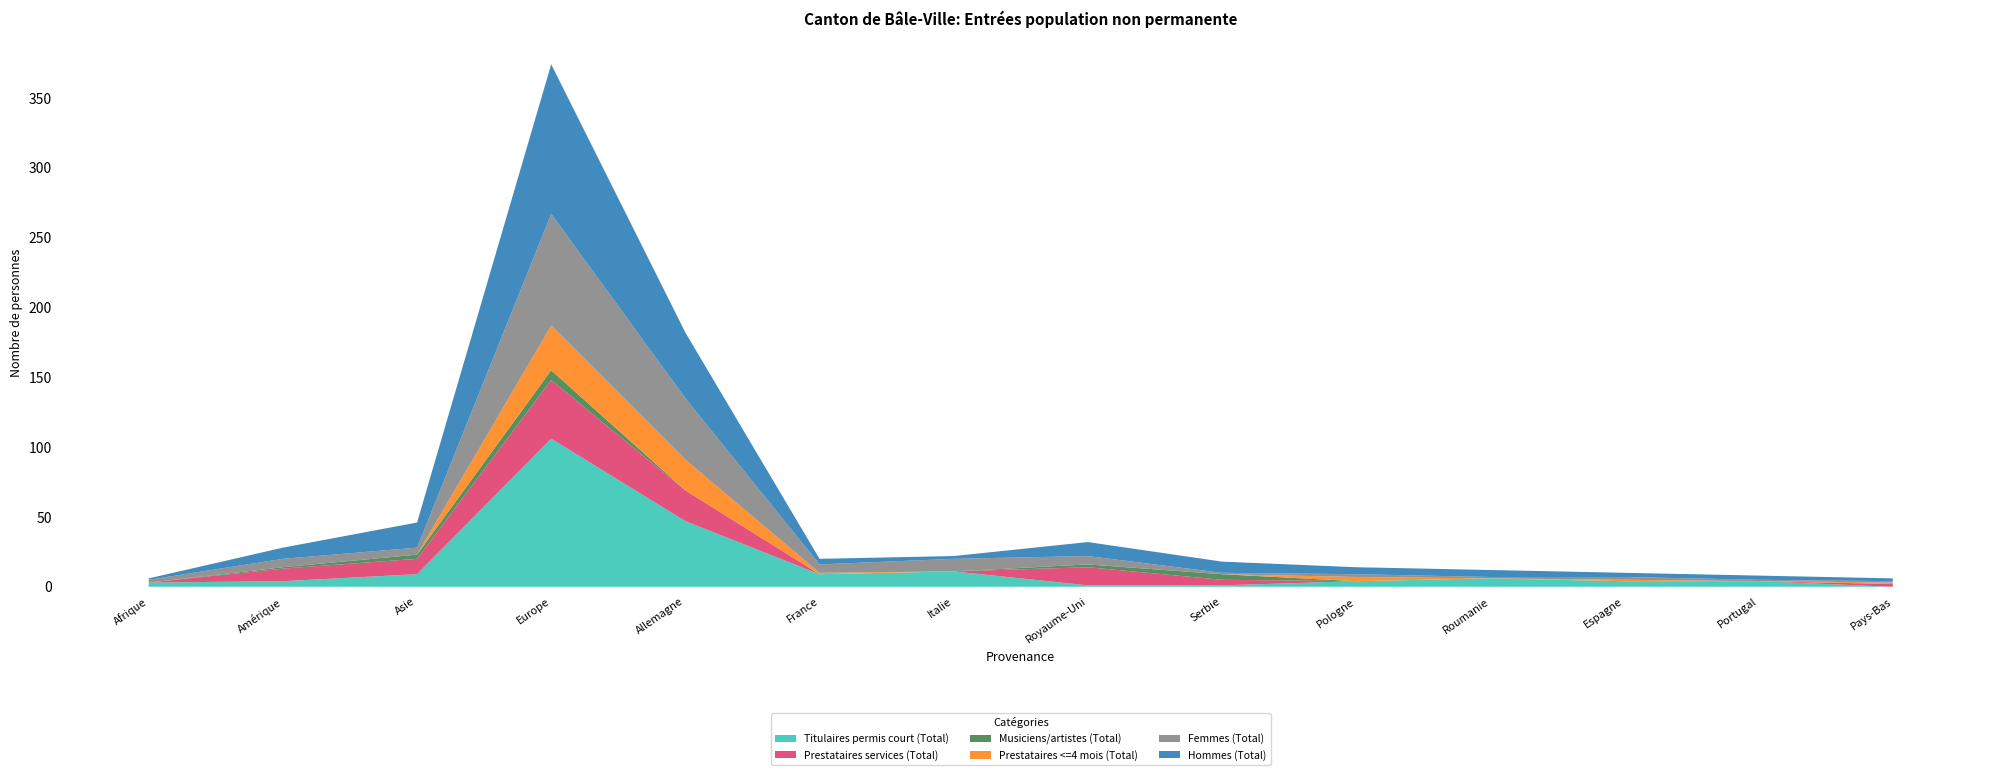

Reading left to right, transcribe all the data shown in this chart.

Titulaires permis court (Total): Afrique=3	Amérique=4	Asie=9	Europe=106	Allemagne=47	France=9	Italie=11	Royaume-Uni=1	Serbie=1	Pologne=4	Roumanie=6	Espagne=4	Portugal=4	Pays-Bas=0
Prestataires services (Total): Afrique=0	Amérique=9	Asie=11	Europe=42	Allemagne=22	France=0	Italie=0	Royaume-Uni=13	Serbie=4	Pologne=0	Roumanie=0	Espagne=0	Portugal=0	Pays-Bas=2
Musiciens/artistes (Total): Afrique=0	Amérique=1	Asie=3	Europe=7	Allemagne=0	France=0	Italie=0	Royaume-Uni=2	Serbie=4	Pologne=0	Roumanie=0	Espagne=0	Portugal=0	Pays-Bas=0
Prestataires <=4 mois (Total): Afrique=0	Amérique=0	Asie=0	Europe=32	Allemagne=22	France=1	Italie=0	Royaume-Uni=0	Serbie=0	Pologne=3	Roumanie=0	Espagne=1	Portugal=0	Pays-Bas=1
Femmes (Total): Afrique=2	Amérique=6	Asie=5	Europe=80	Allemagne=44	France=6	Italie=9	Royaume-Uni=6	Serbie=1	Pologne=2	Roumanie=1	Espagne=2	Portugal=1	Pays-Bas=1
Hommes (Total): Afrique=1	Amérique=8	Asie=18	Europe=107	Allemagne=47	France=4	Italie=2	Royaume-Uni=10	Serbie=8	Pologne=5	Roumanie=5	Espagne=3	Portugal=3	Pays-Bas=2